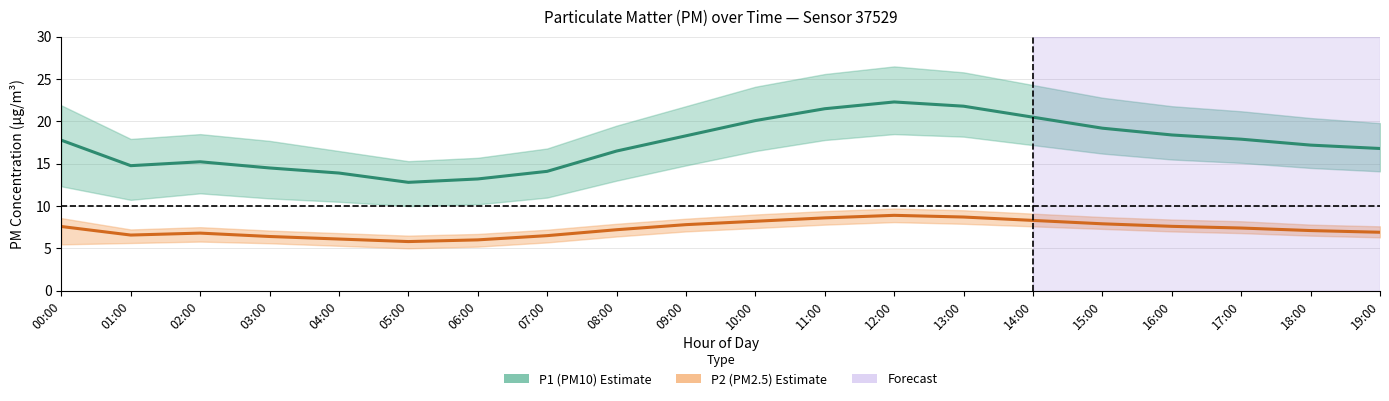

Reading left to right, what are all the values shown in this chart?

P1 (PM10): 00:00=17.8	01:00=14.8	02:00=15.2	03:00=14.5	04:00=13.9	05:00=12.8	06:00=13.2	07:00=14.1	08:00=16.5	09:00=18.3	10:00=20.1	11:00=21.5	12:00=22.3	13:00=21.8	14:00=20.5	15:00=19.2	16:00=18.4	17:00=17.9	18:00=17.2	19:00=16.8
P2 (PM2.5): 00:00=7.6	01:00=6.6	02:00=6.8	03:00=6.4	04:00=6.1	05:00=5.8	06:00=6.0	07:00=6.5	08:00=7.2	09:00=7.8	10:00=8.2	11:00=8.6	12:00=8.9	13:00=8.7	14:00=8.3	15:00=7.9	16:00=7.6	17:00=7.4	18:00=7.1	19:00=6.9